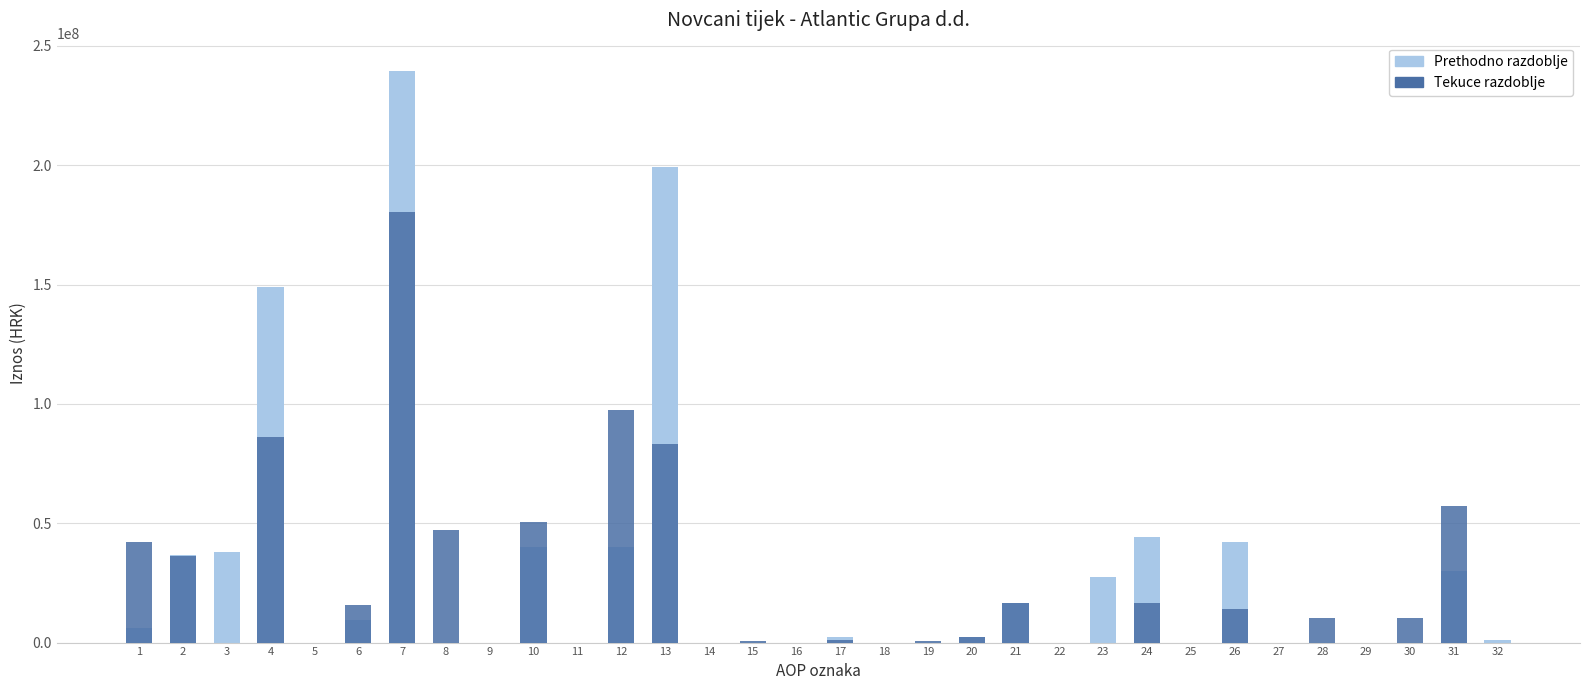

How many distinct data groups are displayed?

2